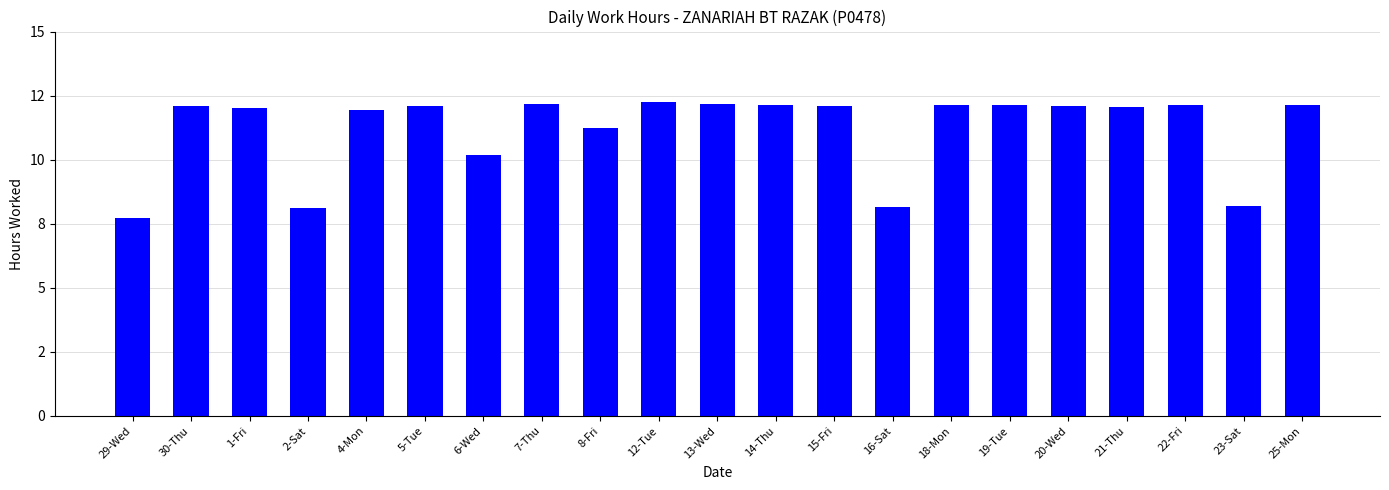

Are the bars horizontal?

No